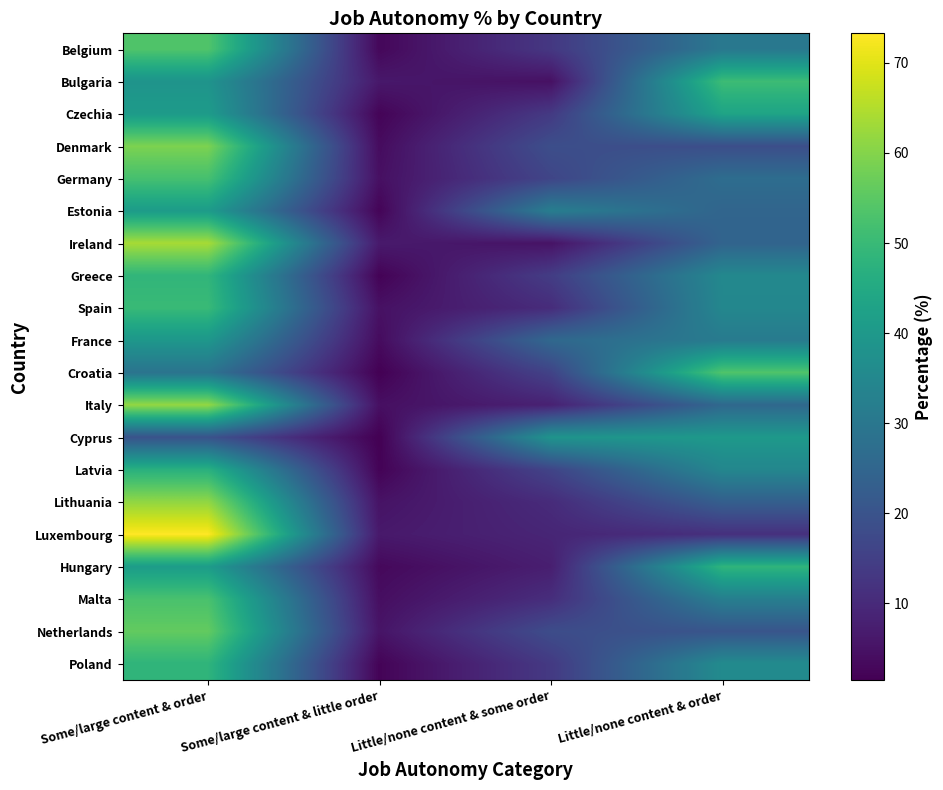

At how many categories does at least one series exceed 46?

2